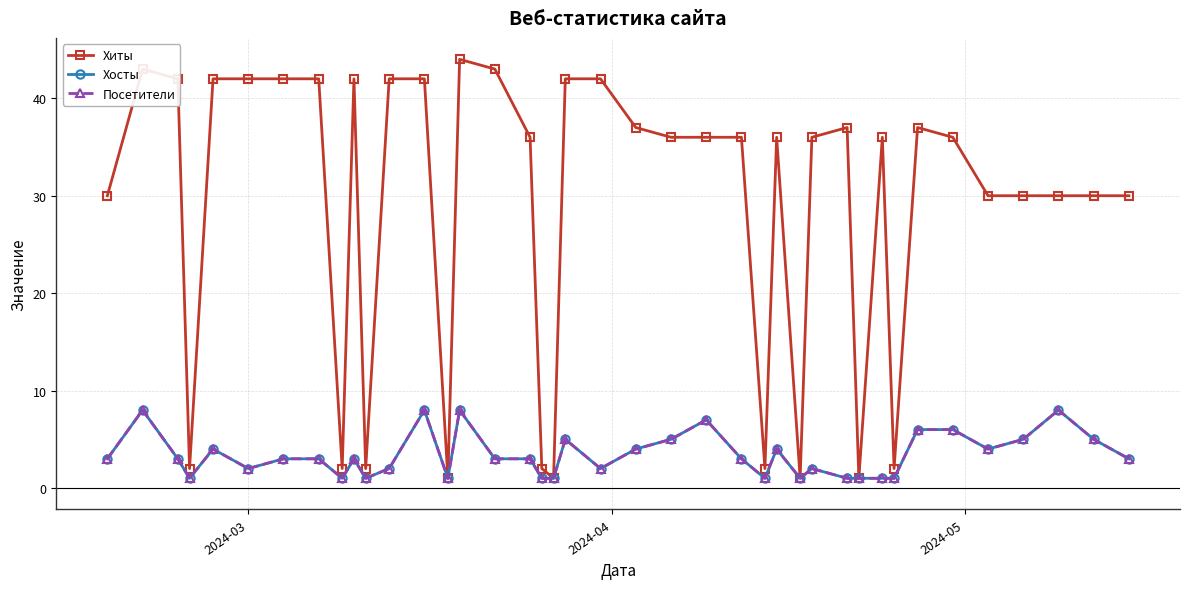

Is this an area chart (filled region under the line)?

No